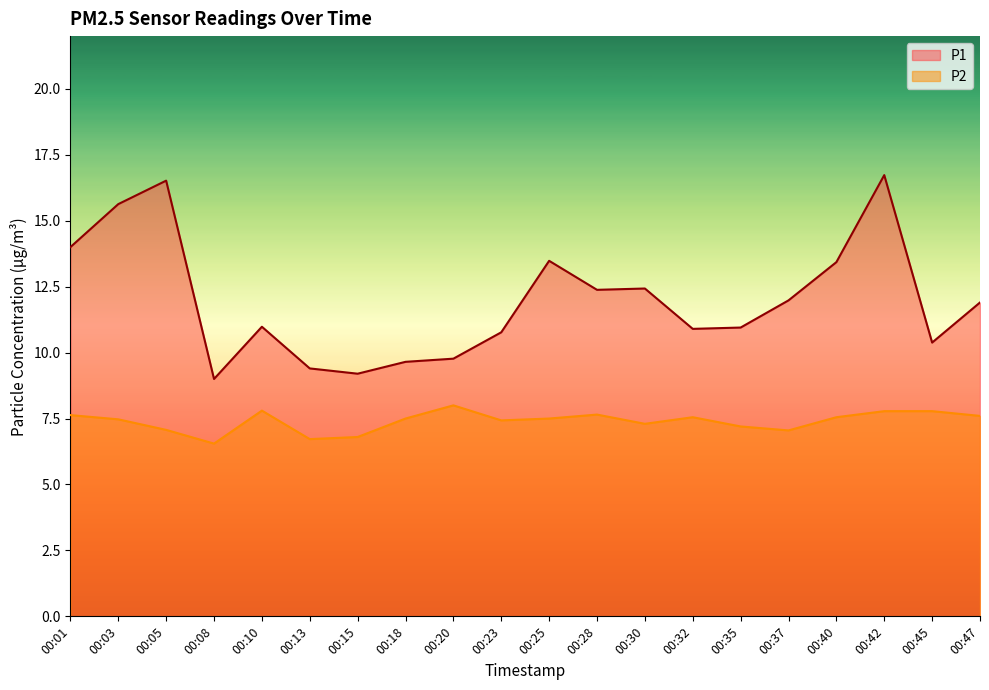

How many categories are shown in the chart?

20